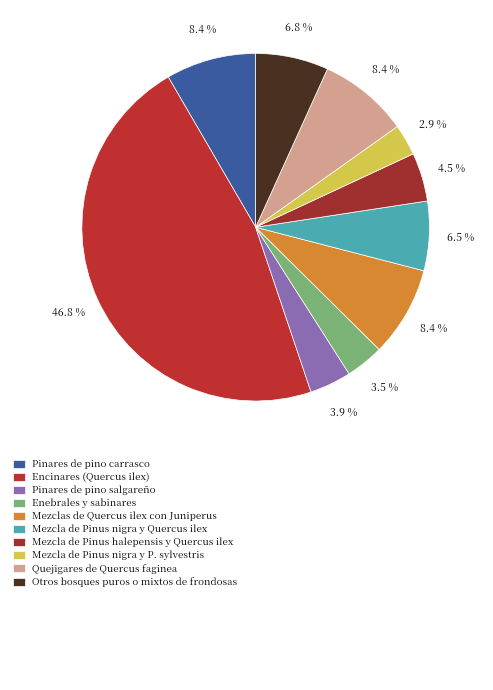

How many segments does this pie chart have?

10